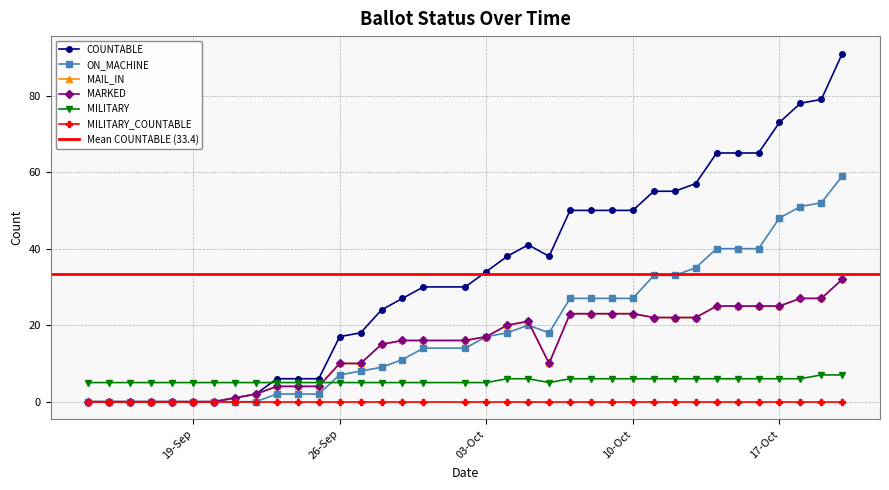

True or false: MAIL_IN has more than 2 points higher than both neighbors.

False